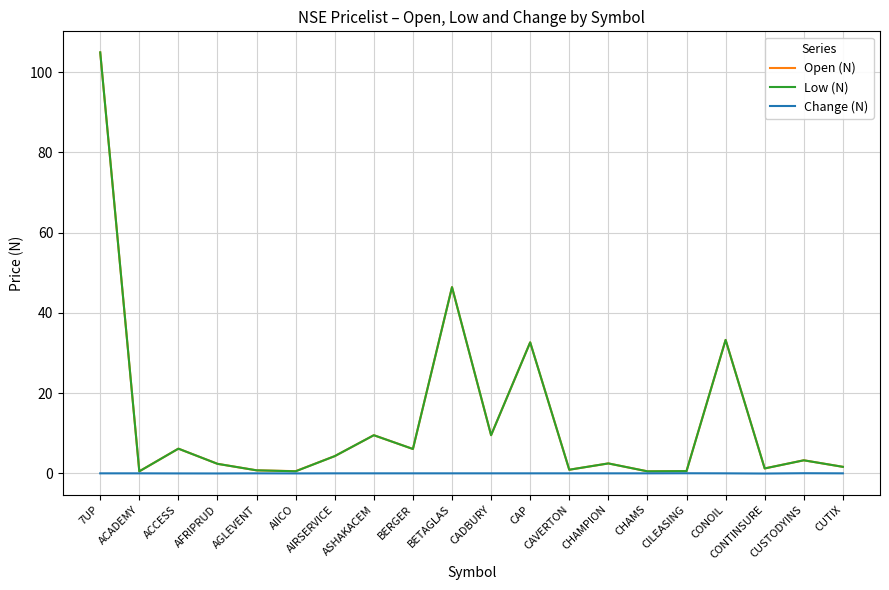

At which category is the sum across all series the highest?

7UP